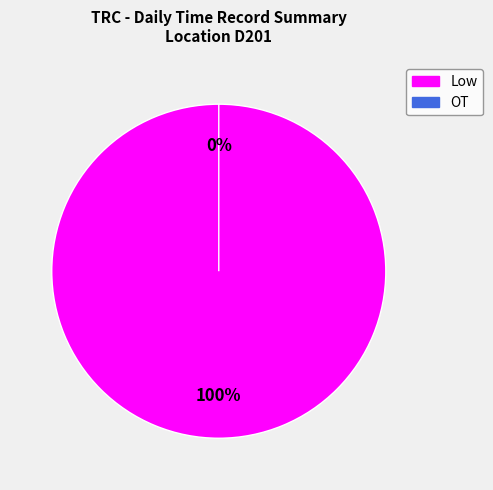

Rank the categories by value from lowest to highest.

OT, Low